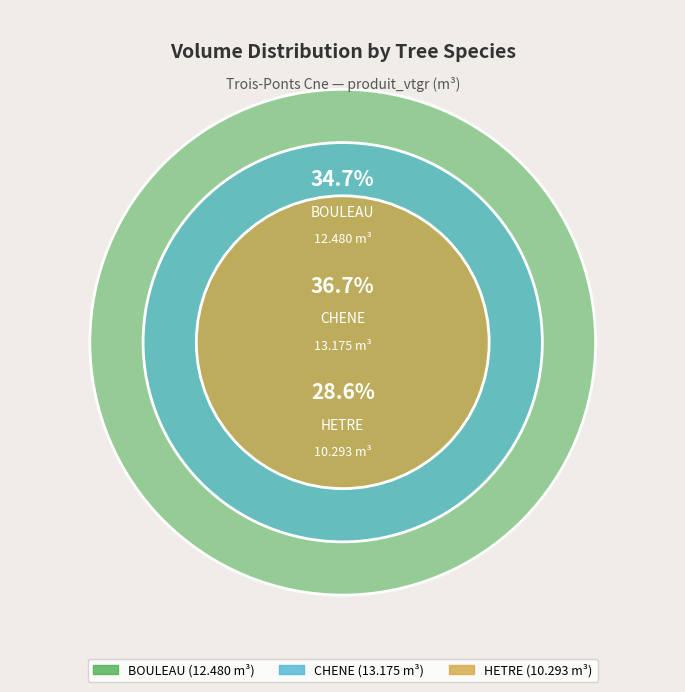

To the nearest percent, what is the average slice percentage?

33%